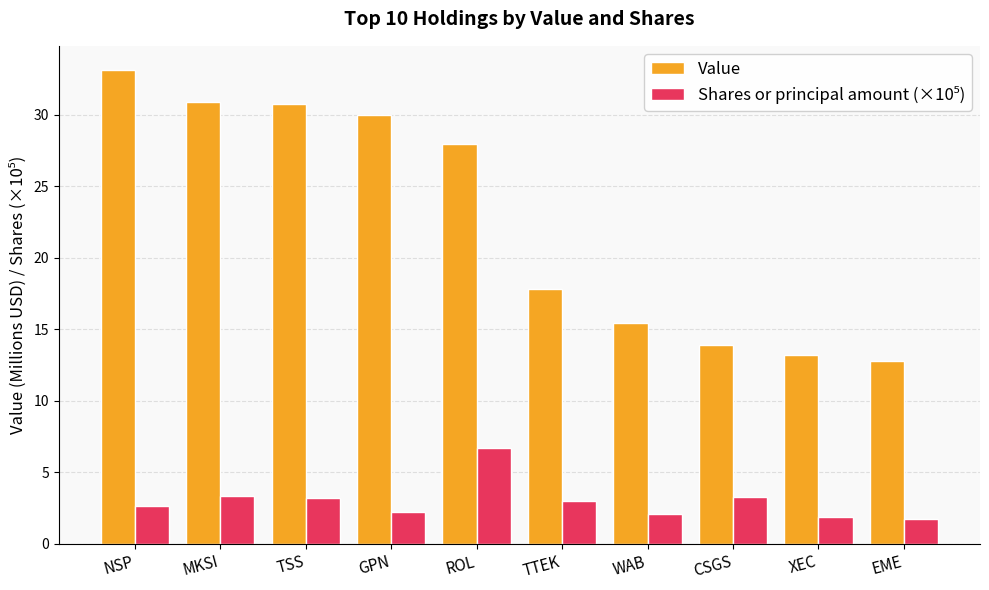

At which label does Value first exceed 27?

NSP